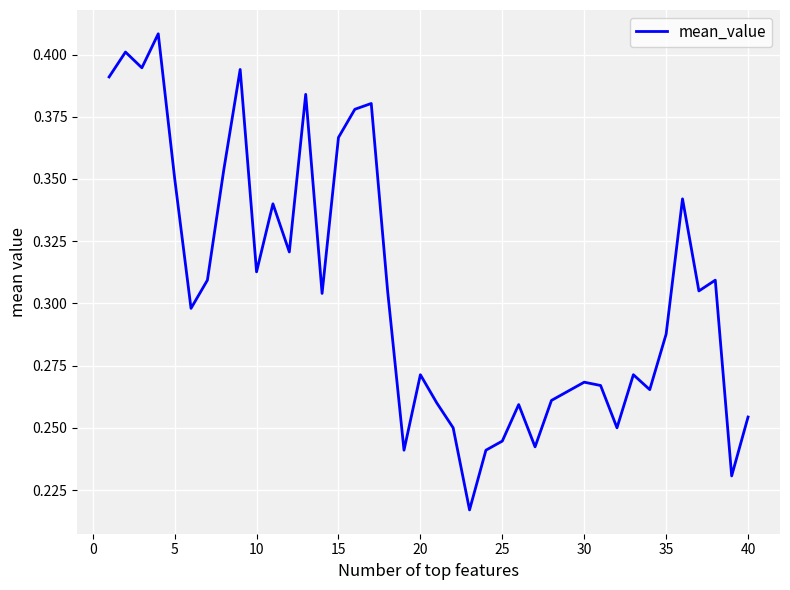

Is this an area chart (filled region under the line)?

No